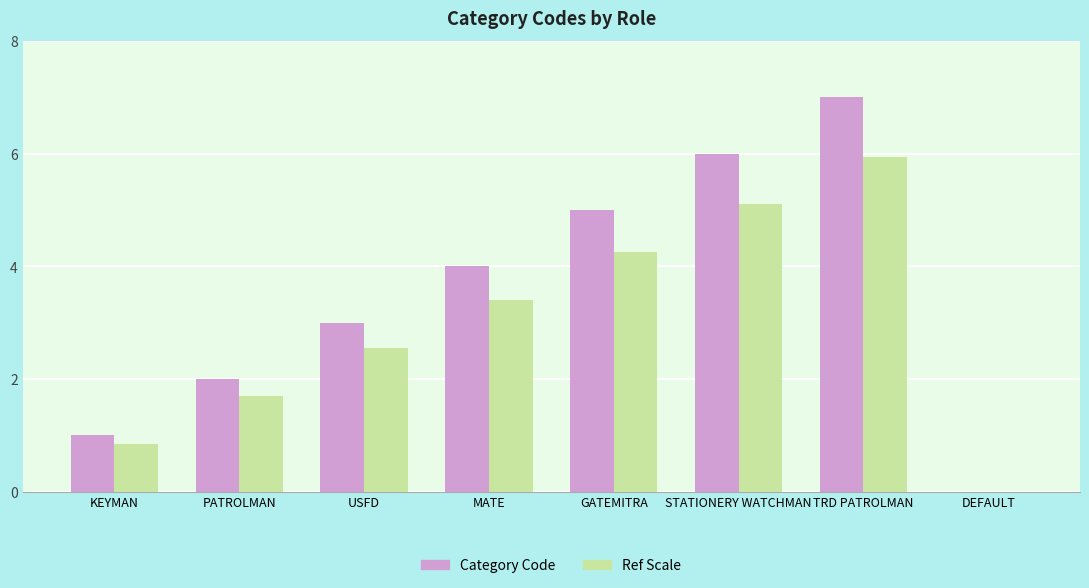

Which category has the highest value across all series?

TRD PATROLMAN